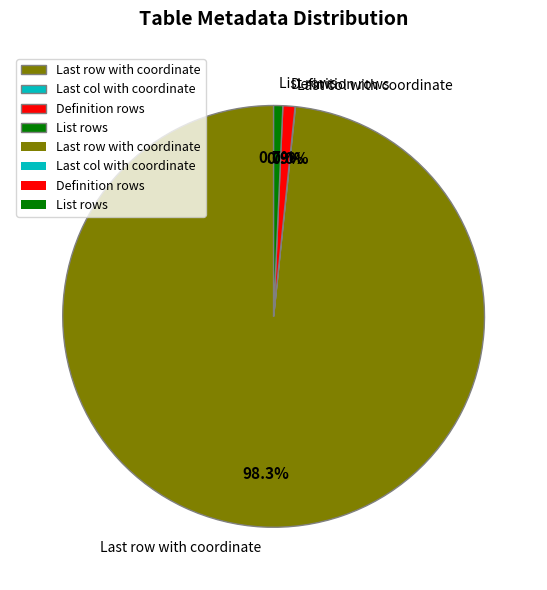

What is the ratio of the value at Definition rows to the value at List rows?

1.3